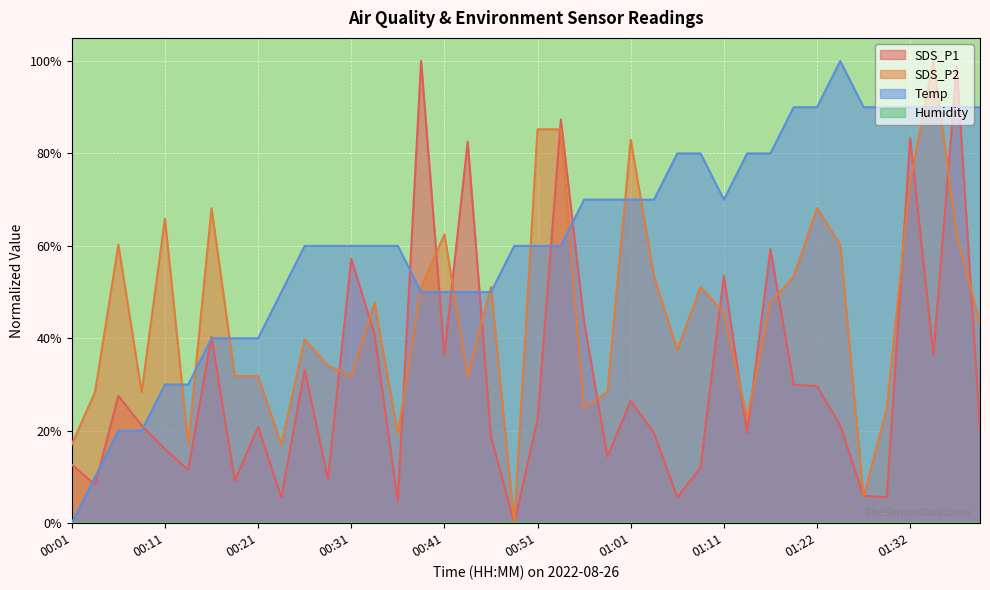

How many times do SDS_P2 and Temp cross each other?

13